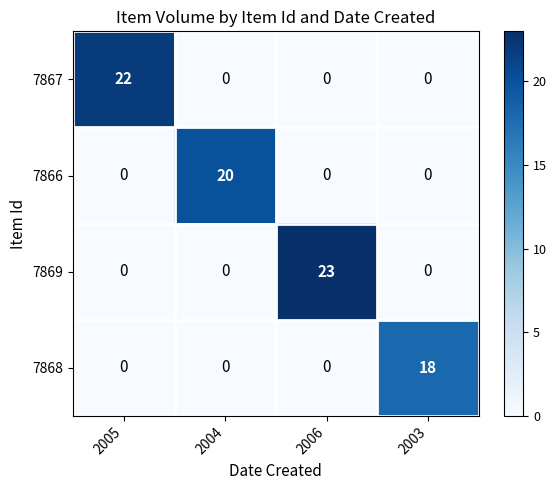

Which label corresponds to the largest value in the chart?

2006